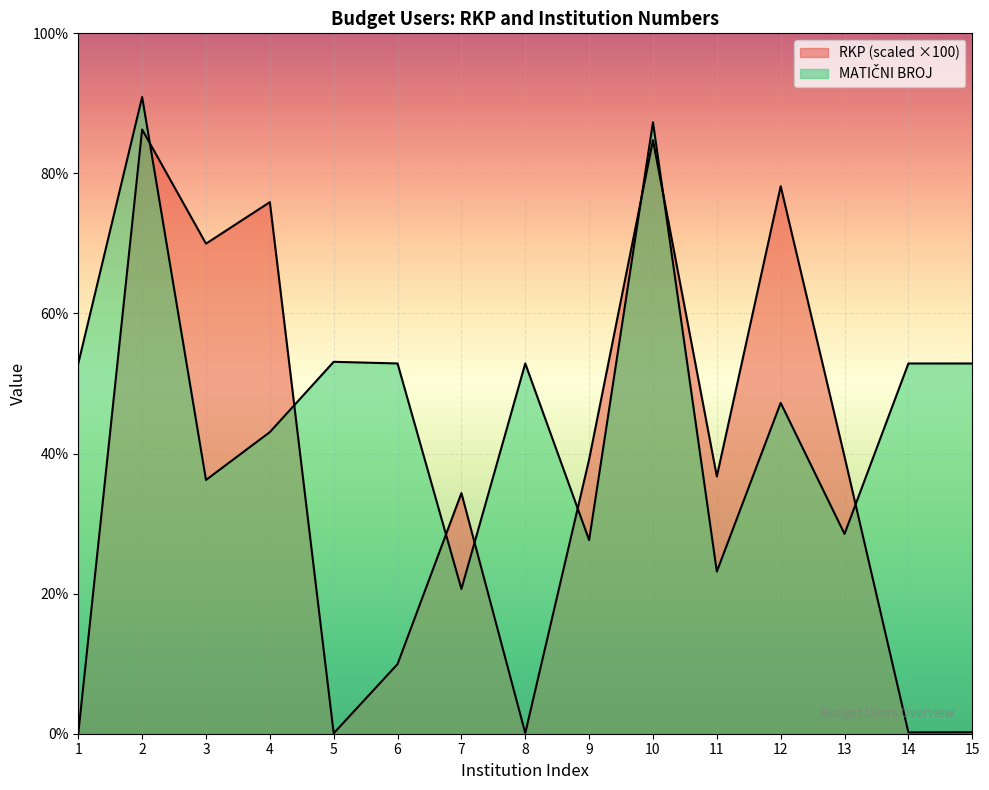

What is the minimum value for MATIČNI BROJ?

1253433